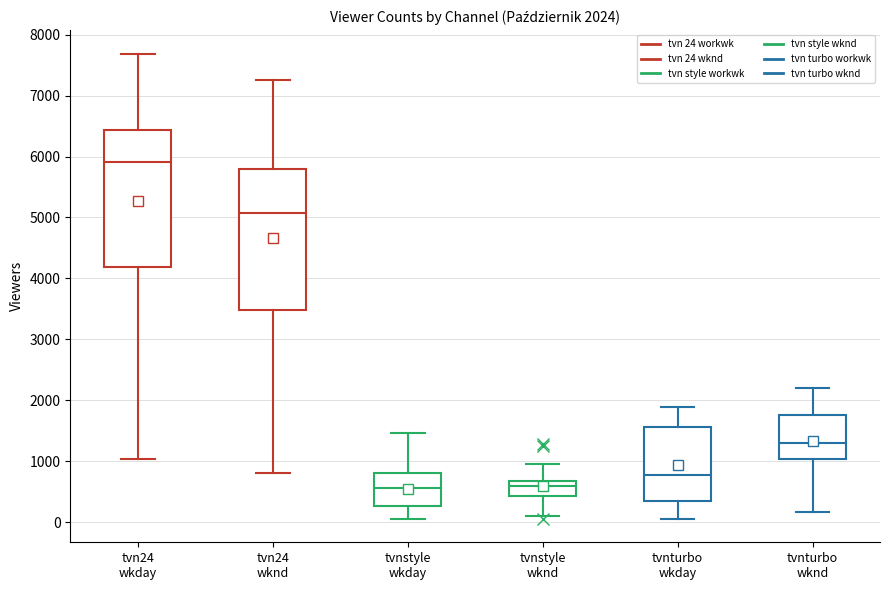

Which box has the highest median line?

tvn24 wkday